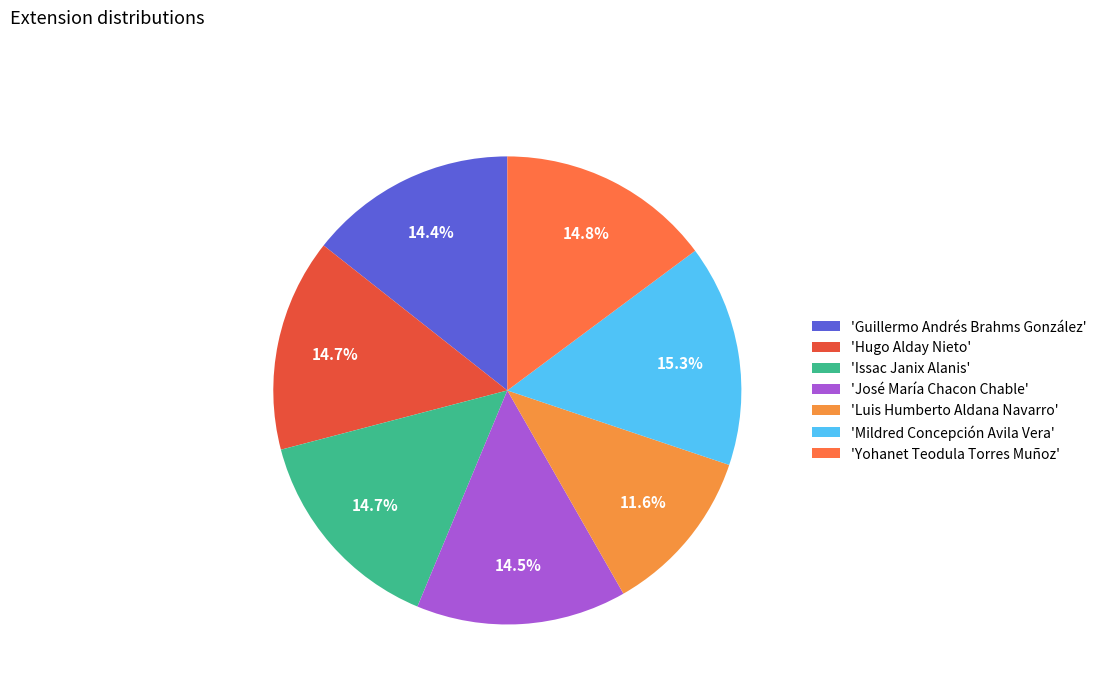

How many segments does this pie chart have?

7